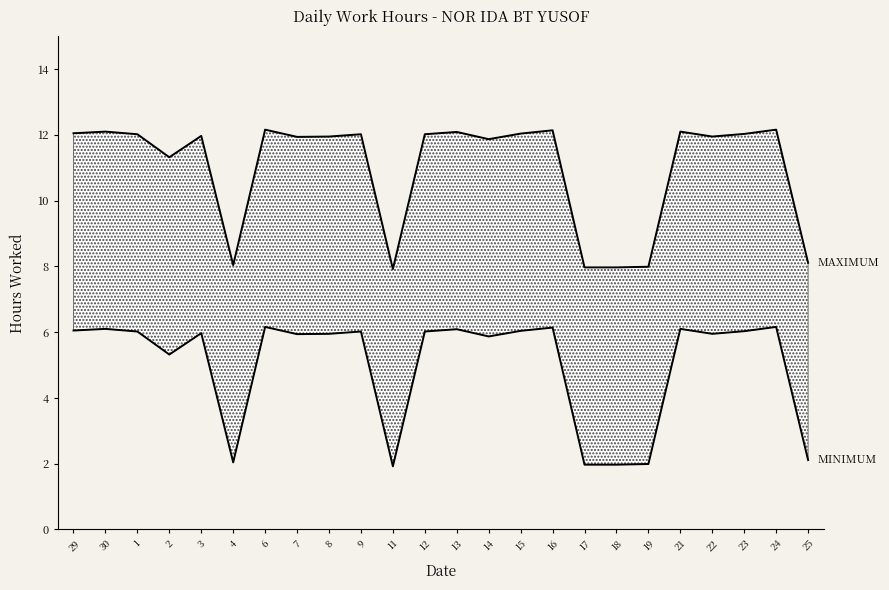

How many interior local peaks does the Maximum series have?

8